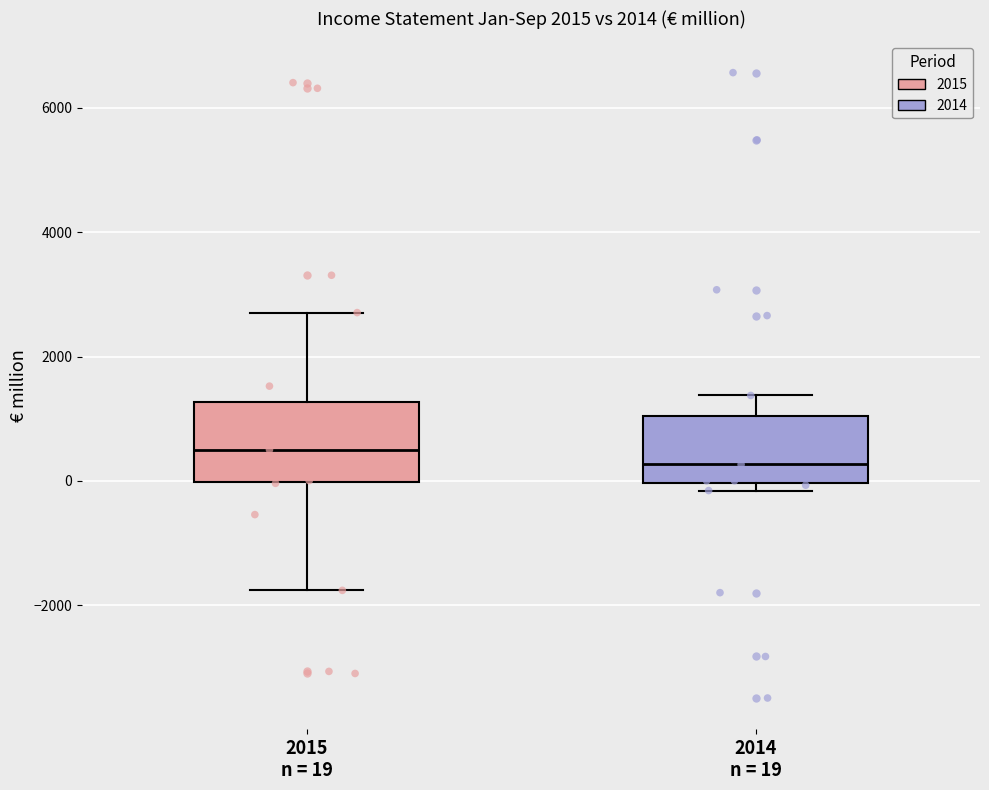

Reading left to right, transcribe this box plot: for each box, give where its median line is, the range the box spans, and where its two whiskers end, as read against the y-axis. The values are not printed on the chart, so give them approximately, as read against the axis.

2015 n = 19: median 600, box 0 to 1200, whiskers -1800 to 2800
2014 n = 19: median 200, box 0 to 1000, whiskers -200 to 1400